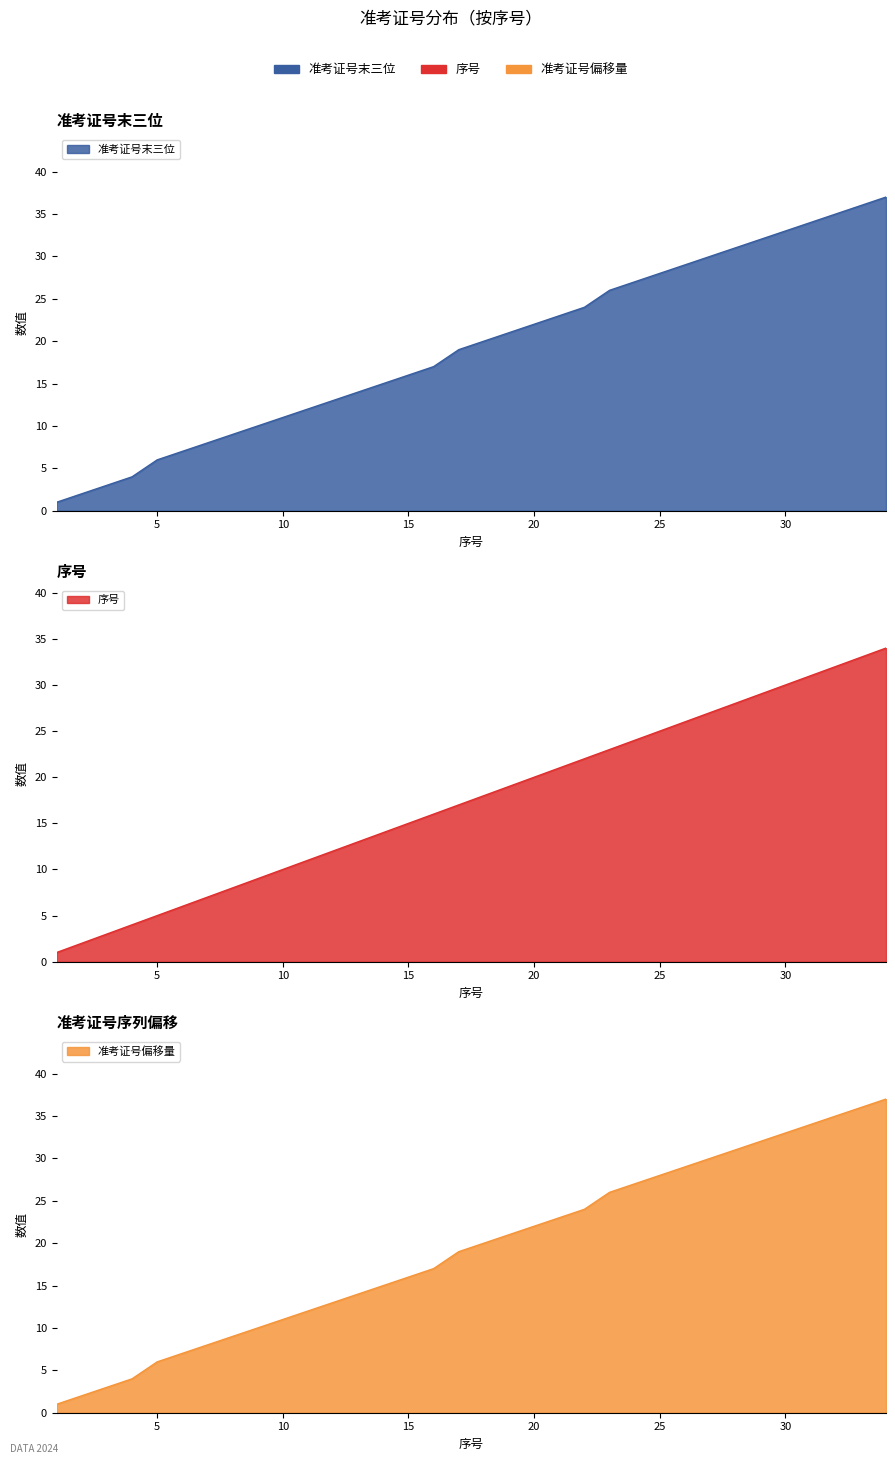

What is the highest value of the 准考证号 series?

37